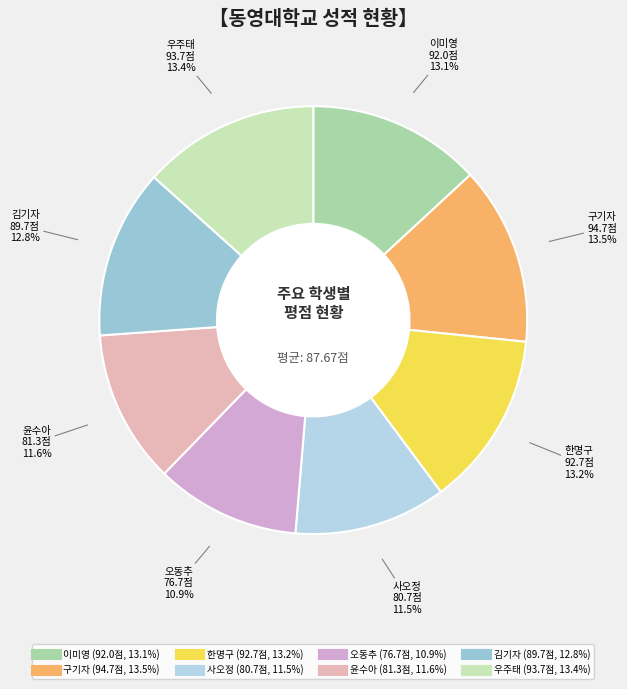

To the nearest percent, what is the combined percentage of 오동추 and 사오정?

22%